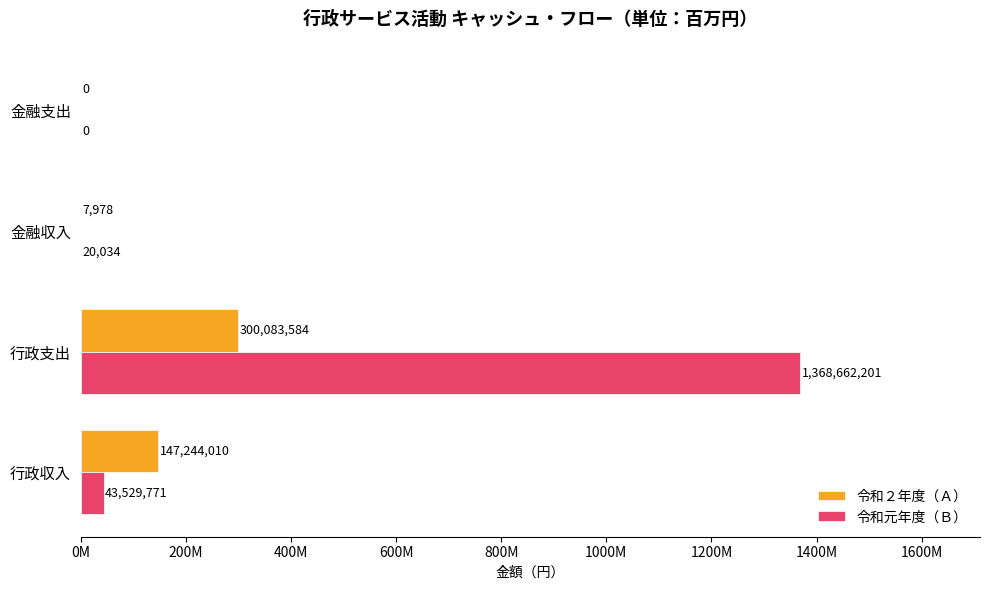

What are all the series names shown in the legend?

令和２年度（Ａ）, 令和元年度（Ｂ）